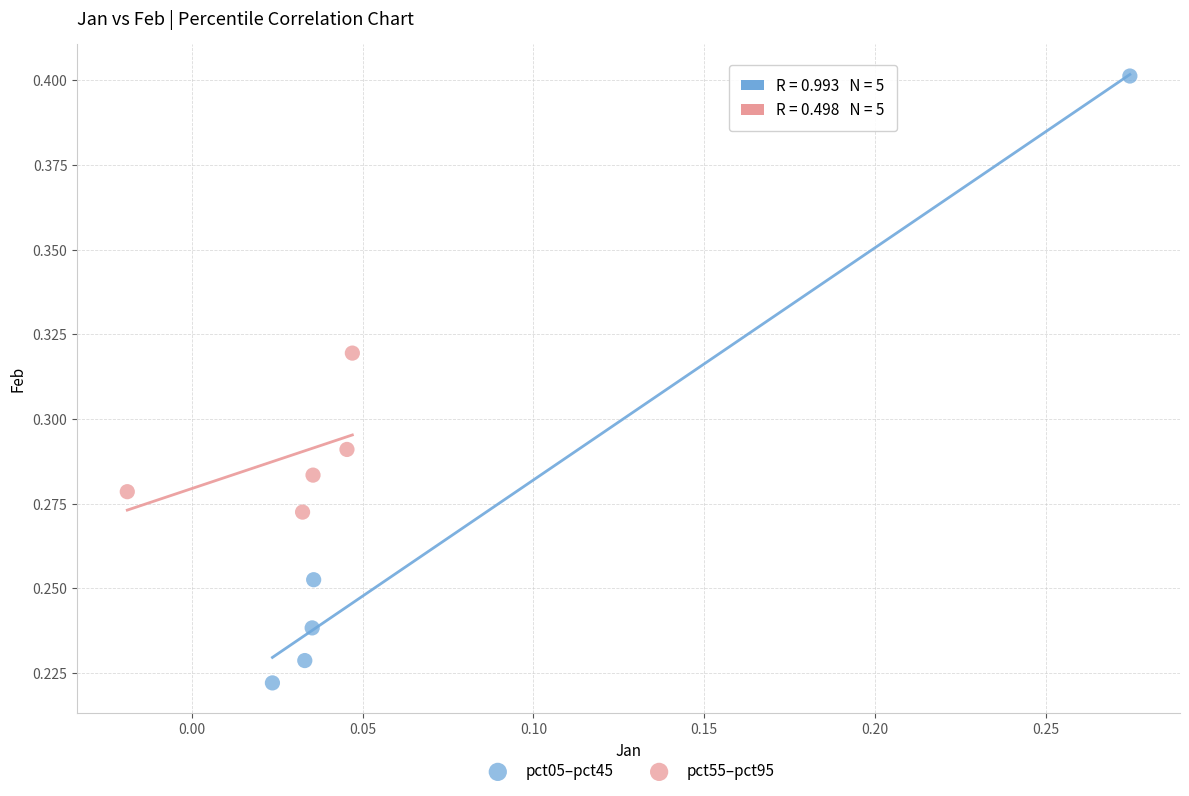

Which series has the widest spread of Y values?

pct05–pct45